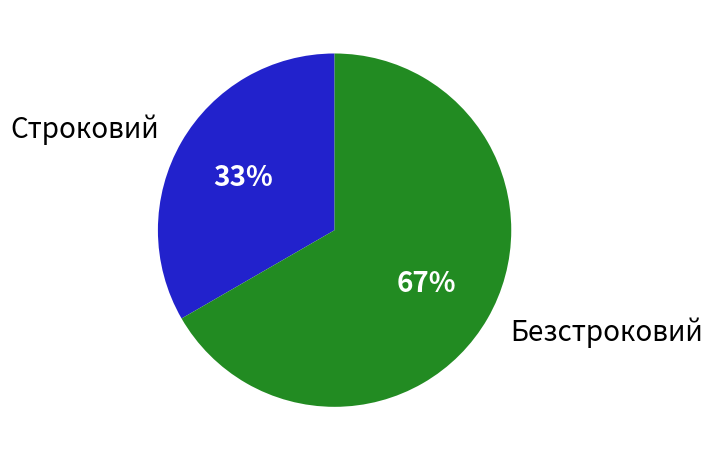

How many slices are in this pie chart?

2